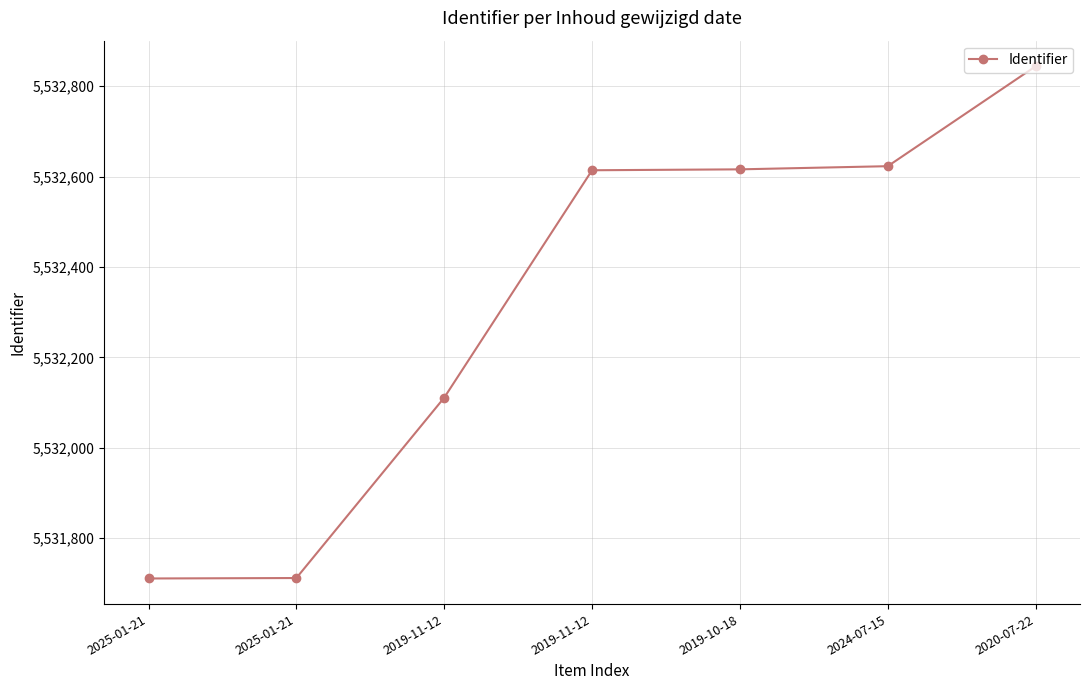

What is the label of the 6th point from the right?

2025-01-21